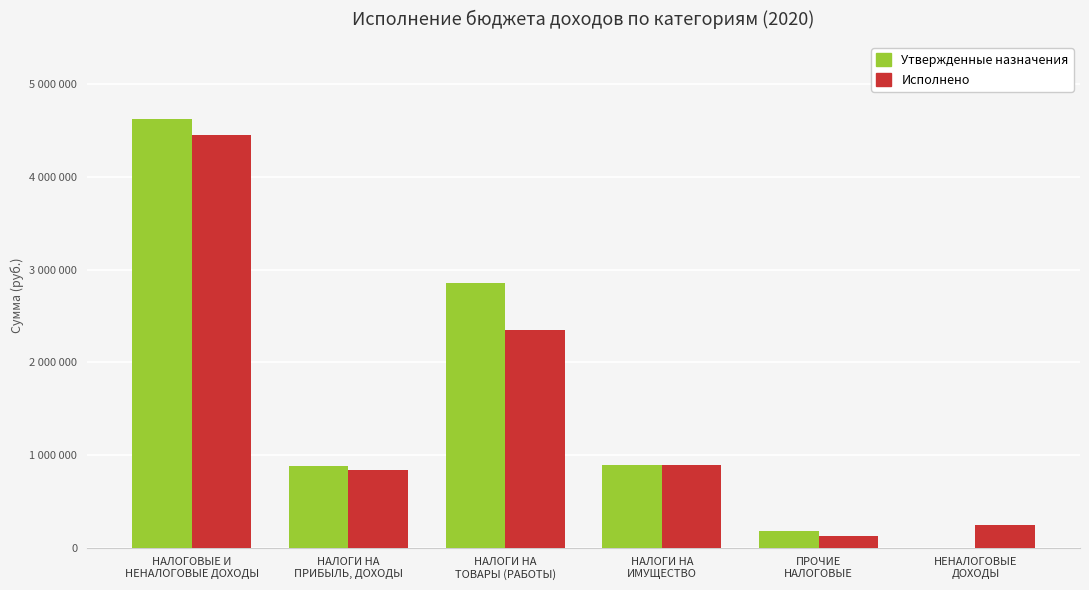

What are all the series names shown in the legend?

Утвержденные назначения, Исполнено